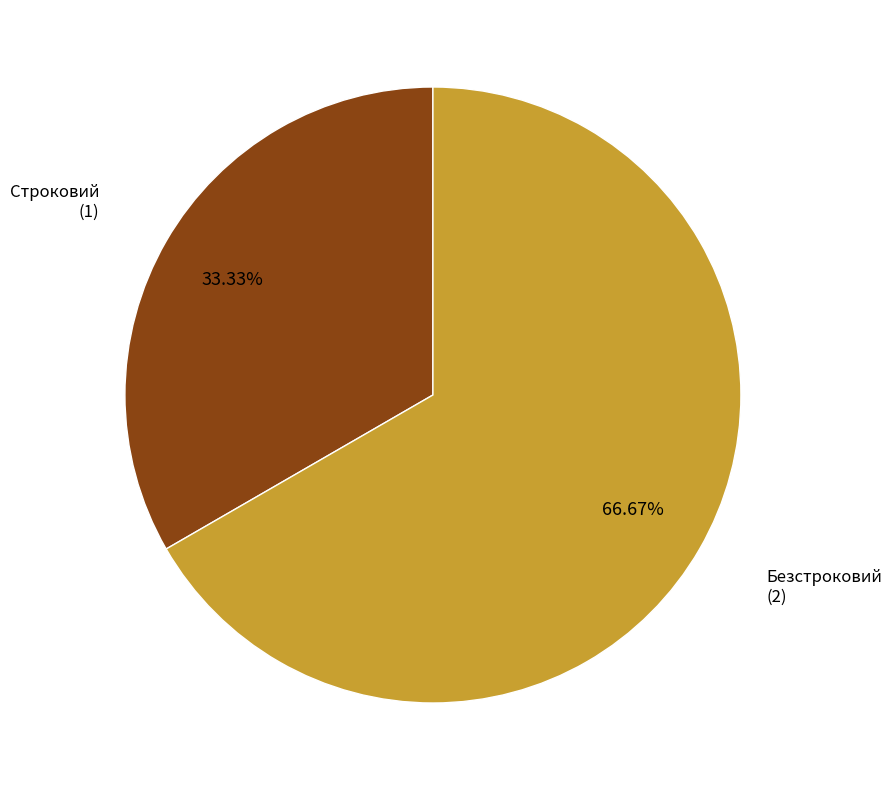

Is there a majority slice in this chart?

Yes